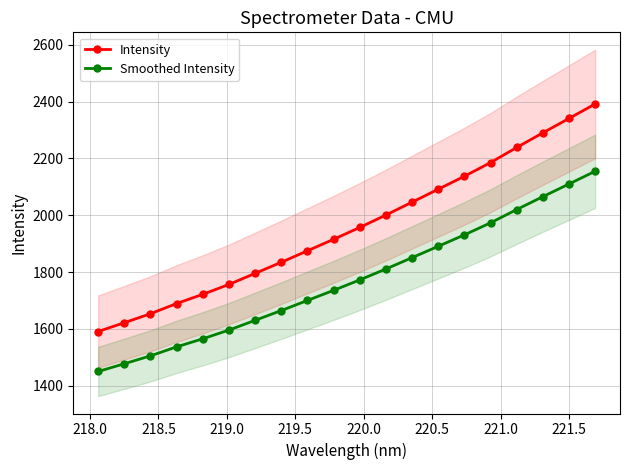

How many distinct data groups are displayed?

2